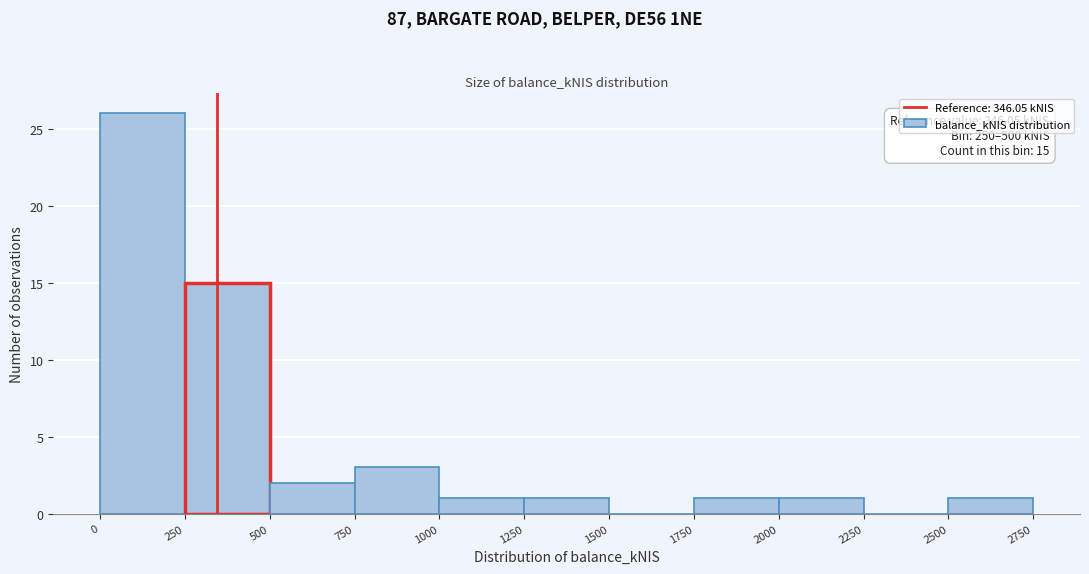

Over which range of the x-axis is the bar tallest?

0 to 250